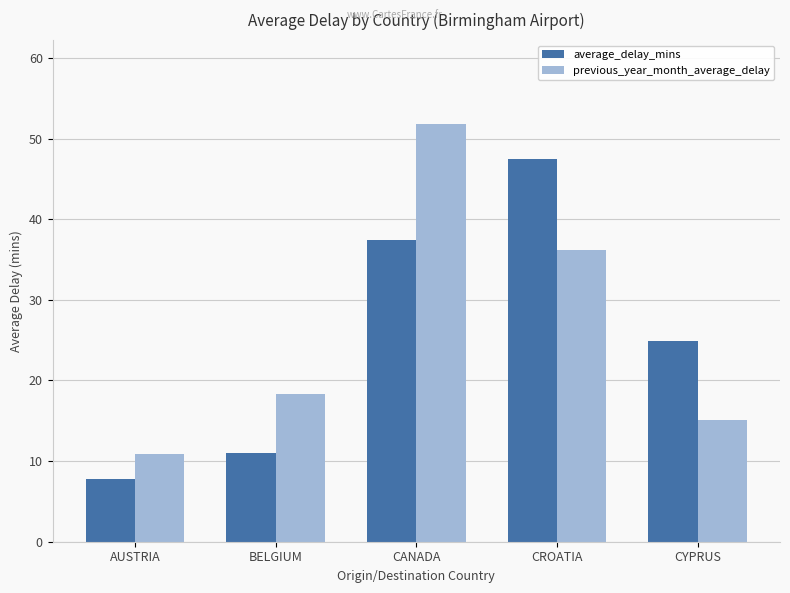

Where does the average_delay_mins series first go above 24?

CANADA